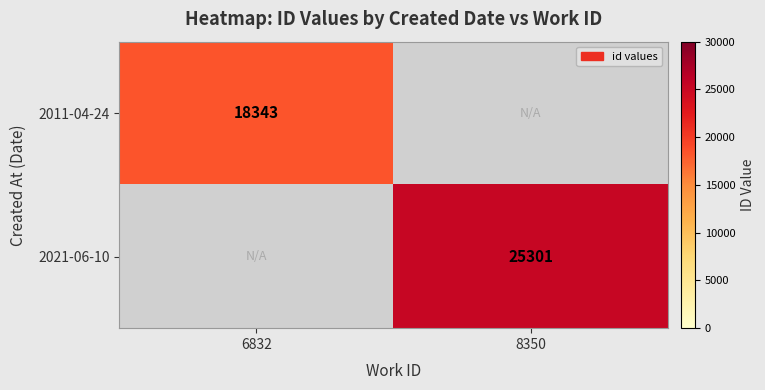

True or false: 2021-06-10 has a value of 25301 at 8350.

True